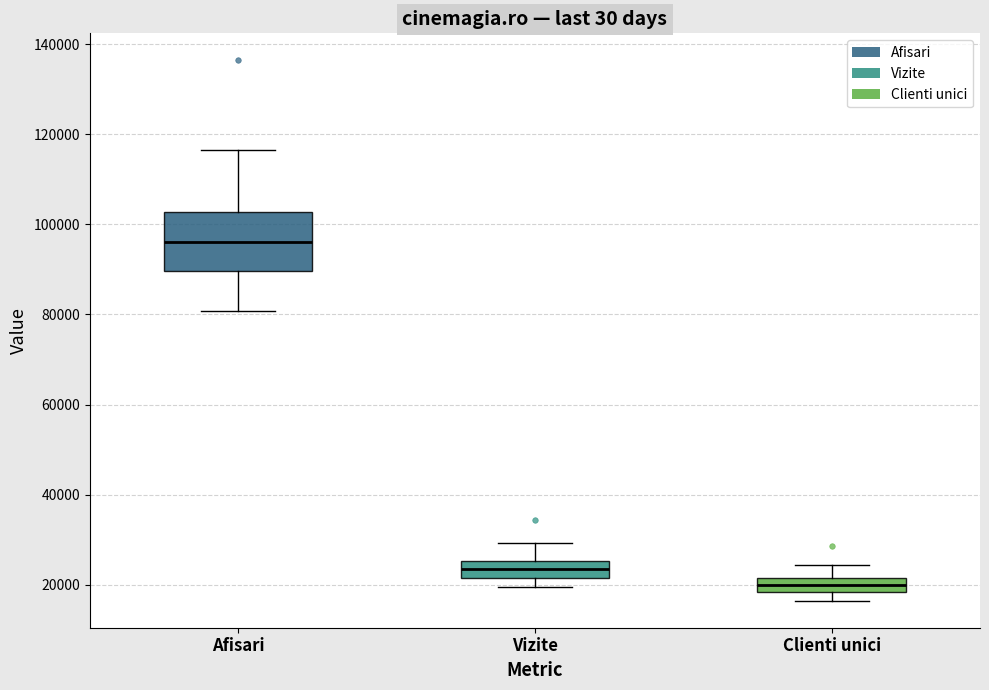

Reading left to right, transcribe this box plot: for each box, give where its median line is, the range the box spans, and where its two whiskers end, as read against the y-axis. The values are not printed on the chart, so give them approximately, as read against the axis.

Afisari: median 96000, box 90000 to 102000, whiskers 80000 to 116000
Vizite: median 24000, box 22000 to 26000, whiskers 20000 to 30000
Clienti unici: median 20000, box 18000 to 22000, whiskers 16000 to 24000